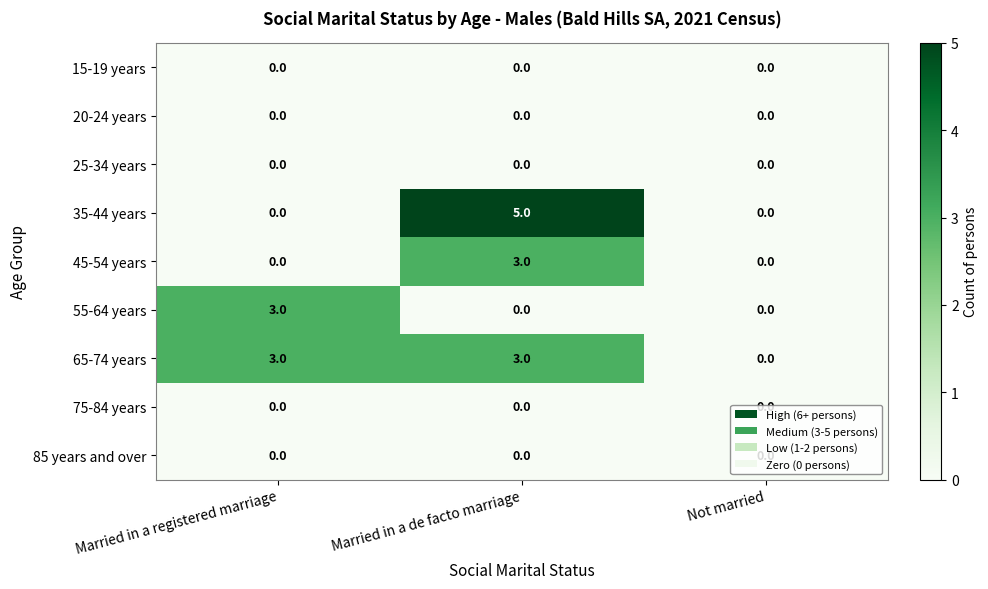

Is the value of 65-74 years at Married in a de facto marriage greater than the value of 25-34 years at Not married?

Yes